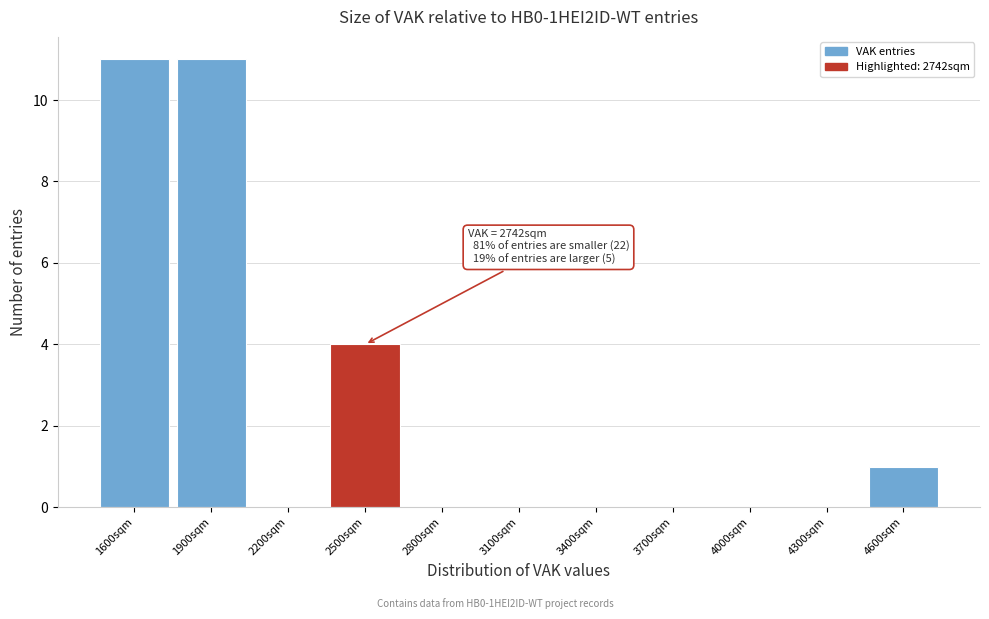

Reading left to right, extract all data points from this chart.

1600sqm=11	1900sqm=11	2200sqm=0	2500sqm=4	2800sqm=0	3100sqm=0	3400sqm=0	3700sqm=0	4000sqm=0	4300sqm=0	4600sqm=1